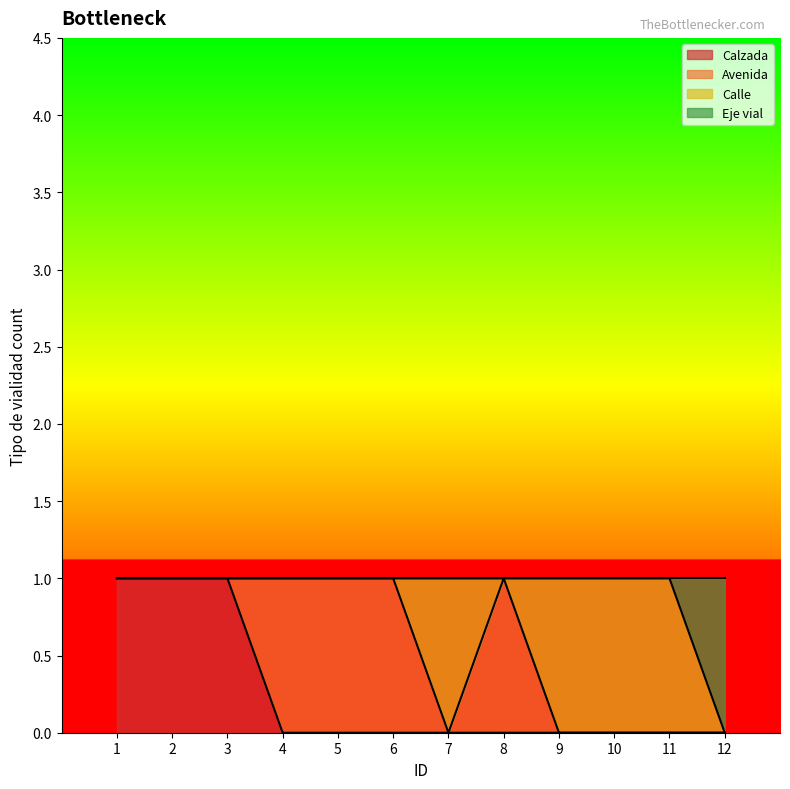

What is the total value across all series at 5?

1